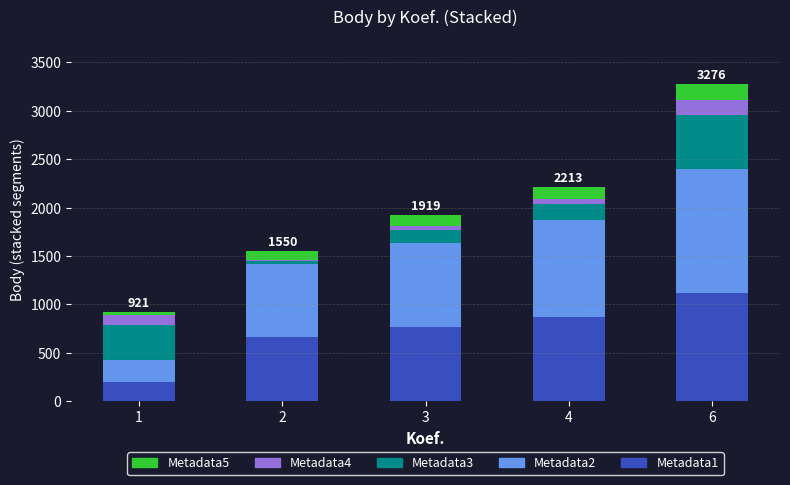

At which category is the sum across all series the highest?

6